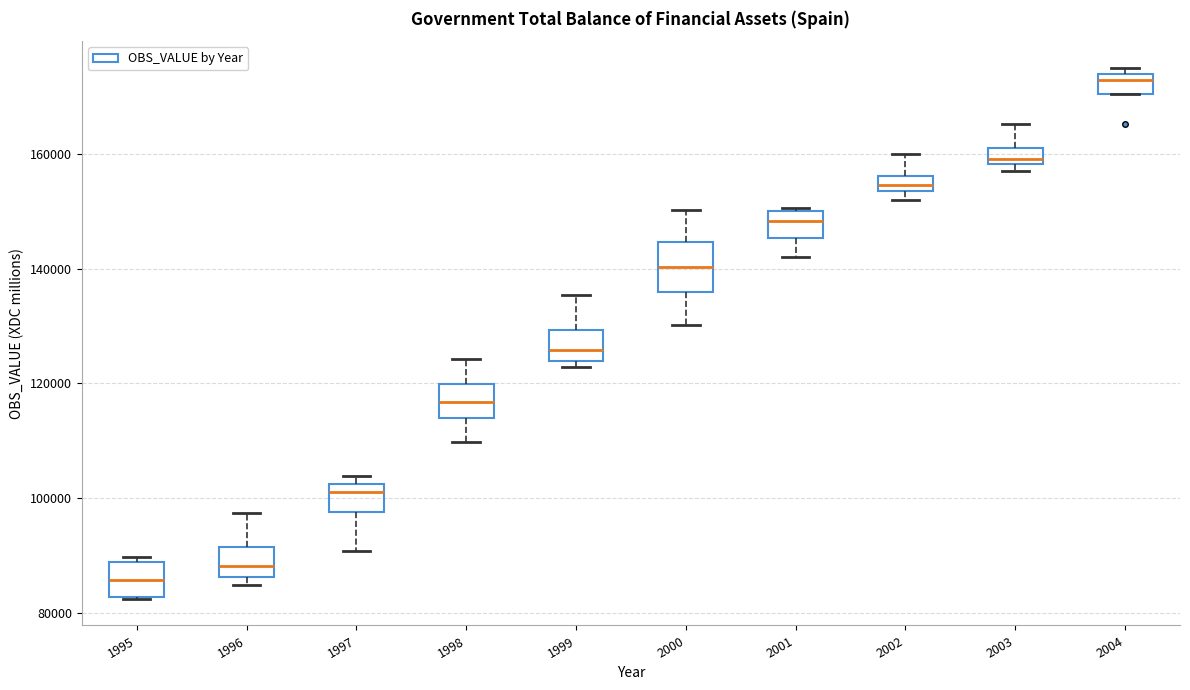

Where does the median line of the box at x = 2000 sit on the y-axis? The values are not printed on the chart, so give them approximately, as read against the axis.

140000